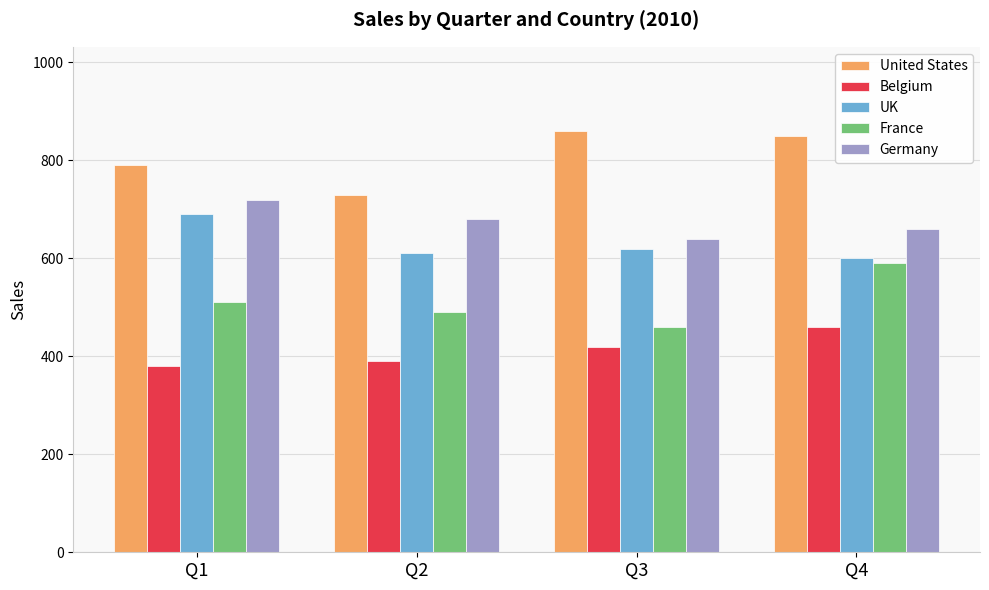

What is the difference between the highest and lowest values at Q4?

390